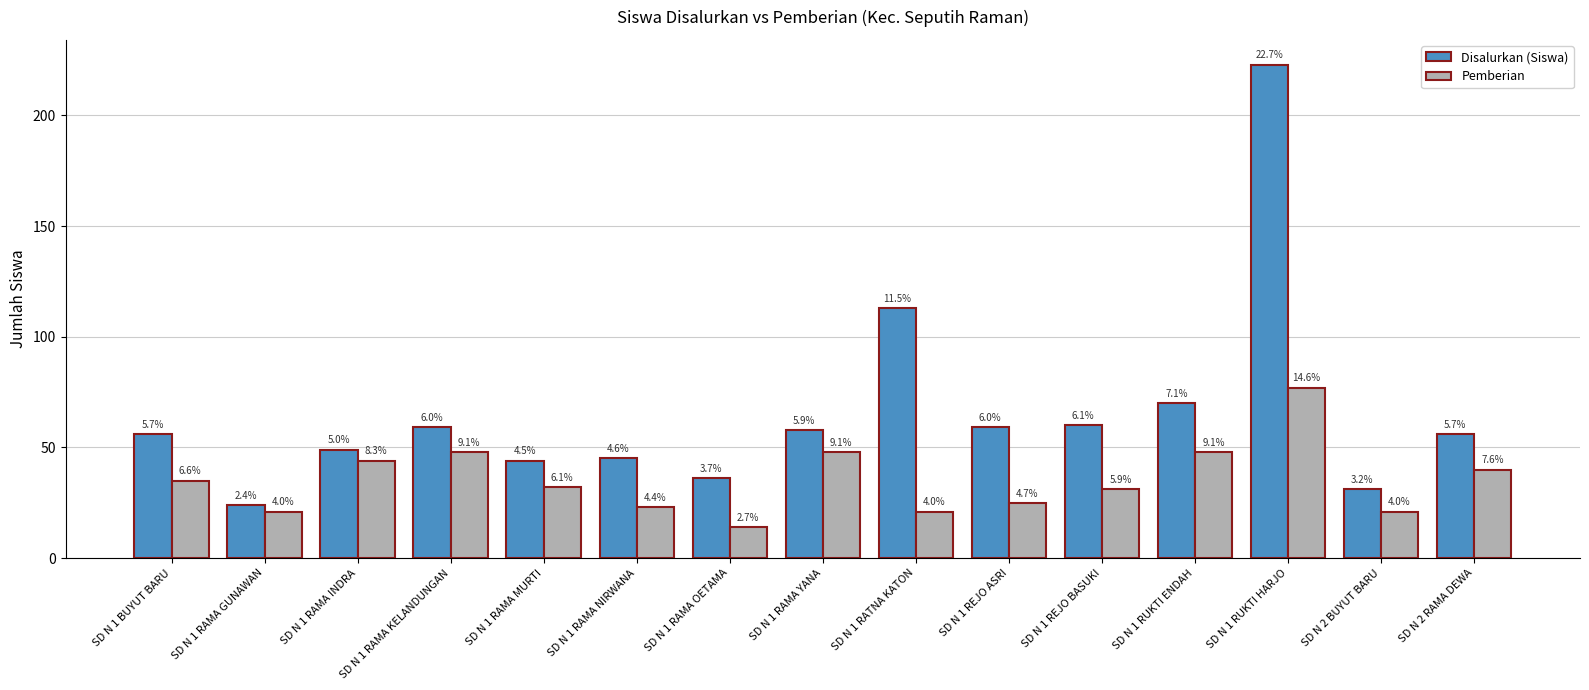

Which label corresponds to the largest value in the chart?

SD N 1 RUKTI HARJO